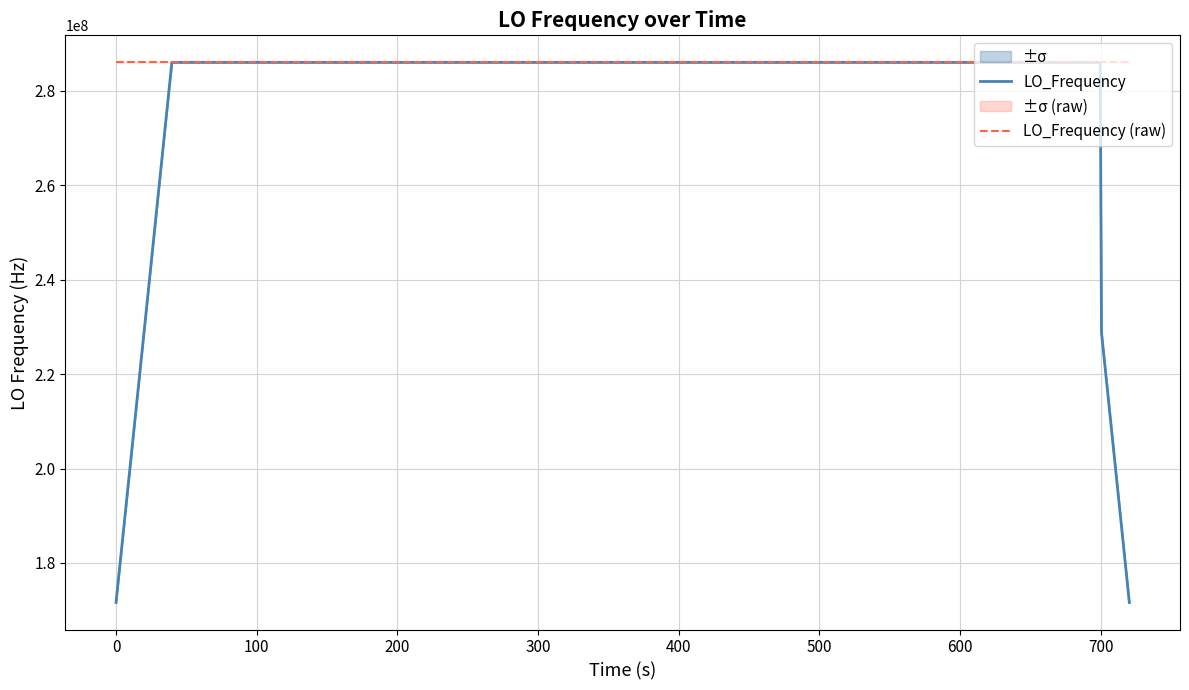

Does the chart have visible grid lines?

Yes